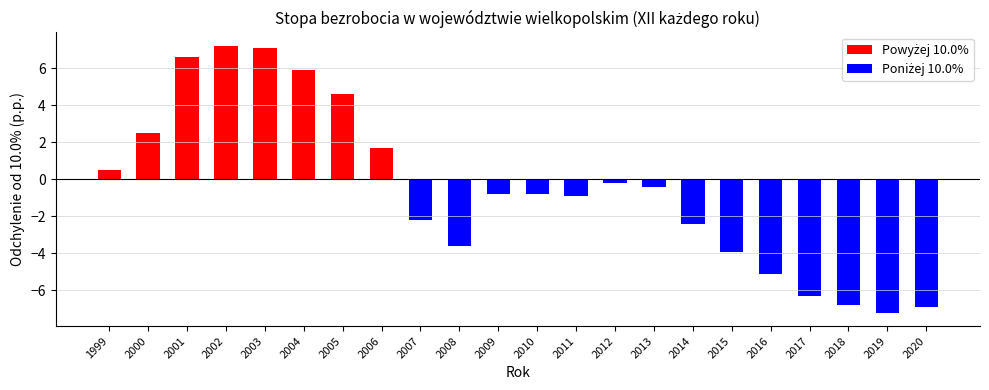

True or false: the data shows 15.4 at 2011.

False